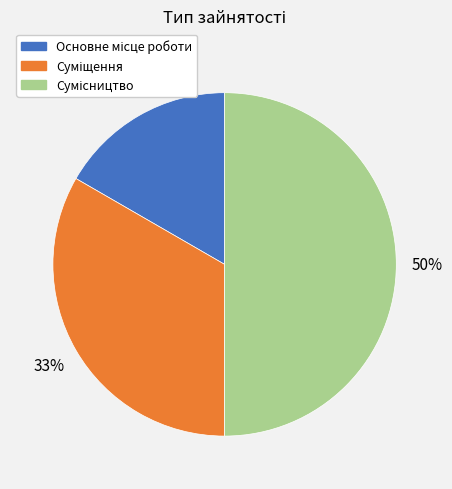

To the nearest percent, what is the difference between the largest and smallest slice percentages?

33%